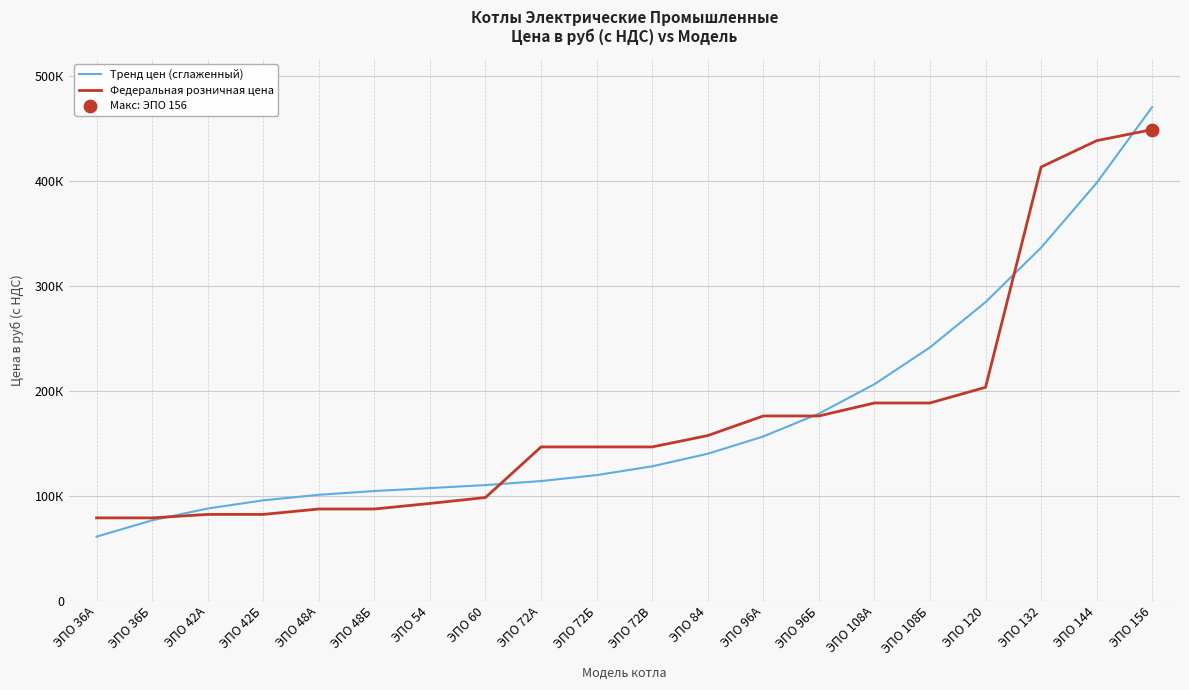

What are all the series names shown in the legend?

Тренд цен (сглаженный), Федеральная розничная цена